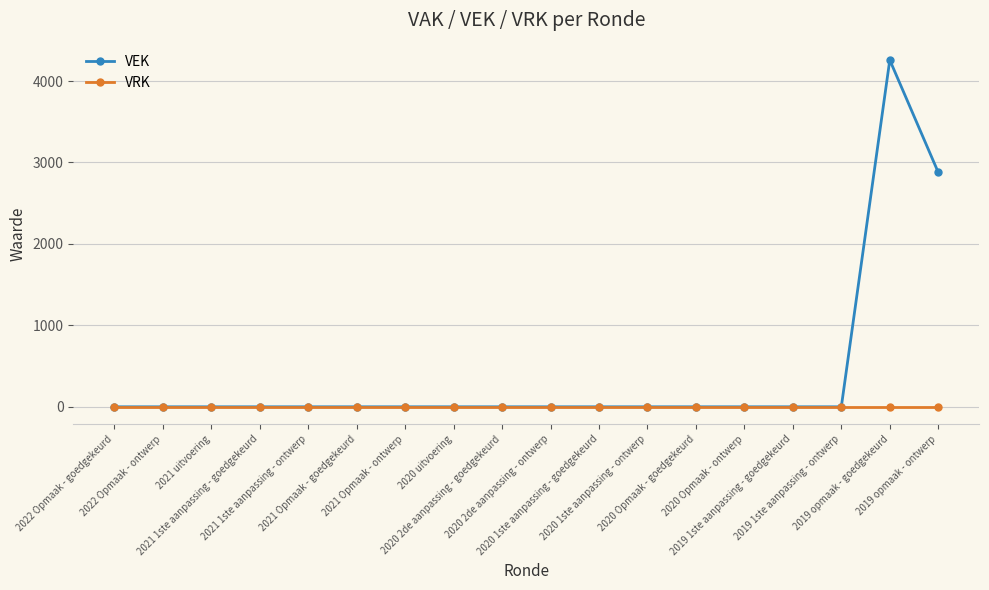

Which series has the largest range (max minus min)?

VEK